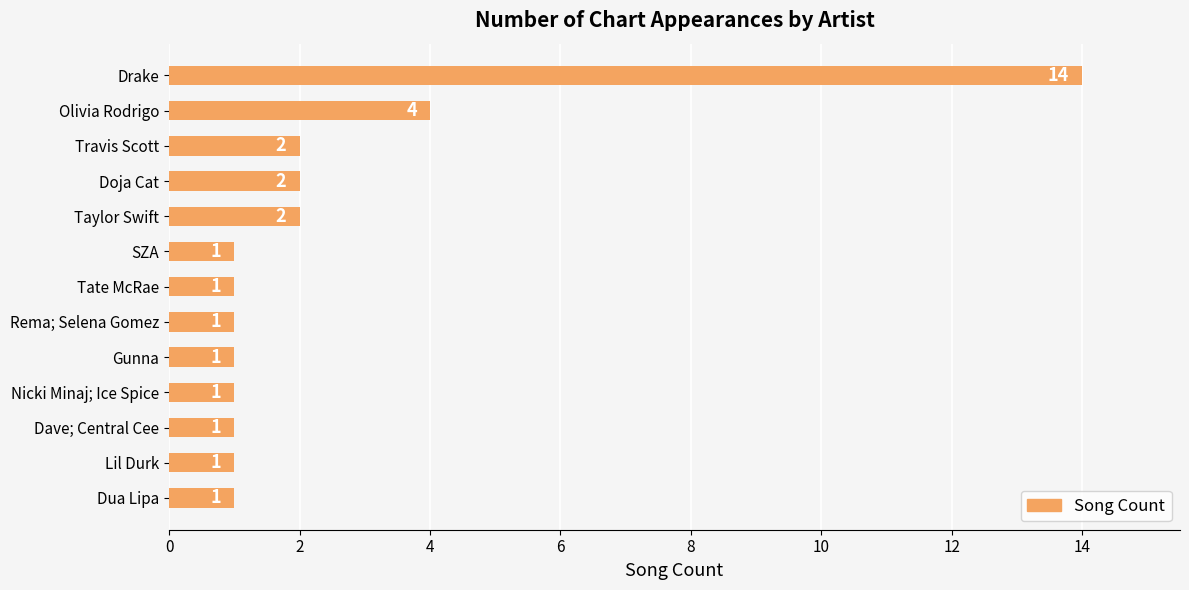

How many bars are there in total?

13